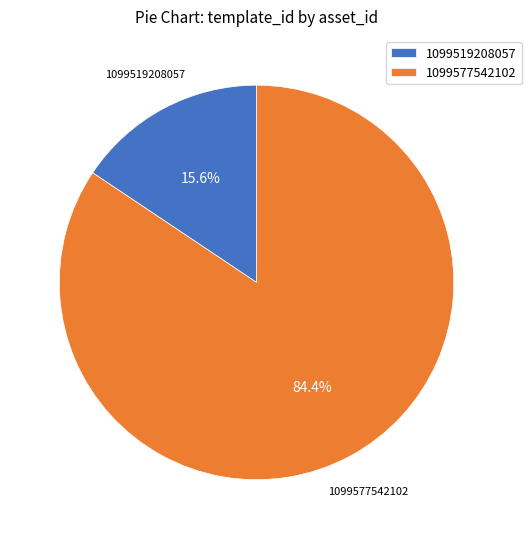

What is the ratio of the value at 1099519208057 to the value at 1099577542102?

0.2